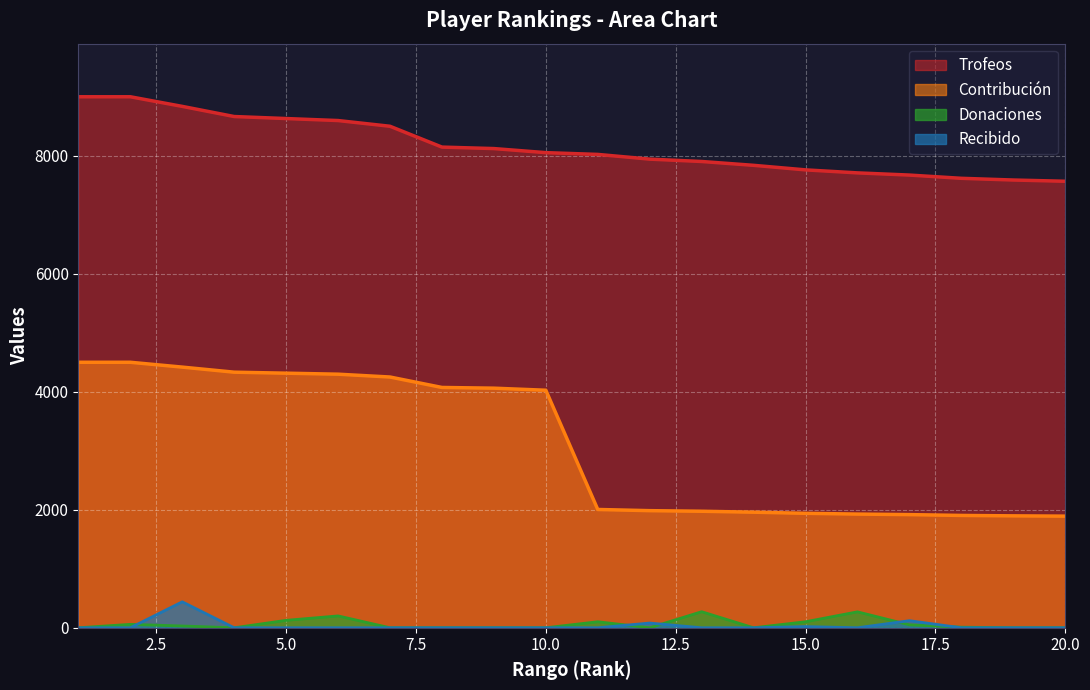

How many distinct data groups are displayed?

4